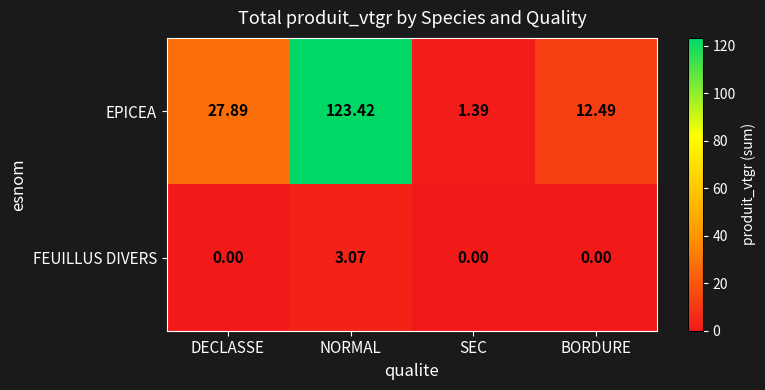

Which series changed the most between SEC and BORDURE?

EPICEA